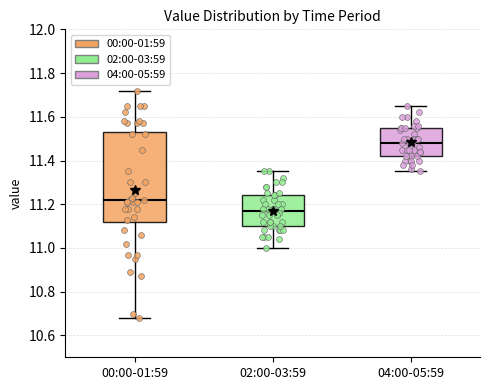

Reading left to right, read every box against the y-axis: the position of its median line, the range the box covers, and the ends of its whiskers. The values are not printed on the chart, so give them approximately, as read against the axis.

00:00-01:59: median 11.22, box 11.12 to 11.54, whiskers 10.68 to 11.72
02:00-03:59: median 11.18, box 11.10 to 11.24, whiskers 11.00 to 11.36
04:00-05:59: median 11.48, box 11.42 to 11.56, whiskers 11.36 to 11.66